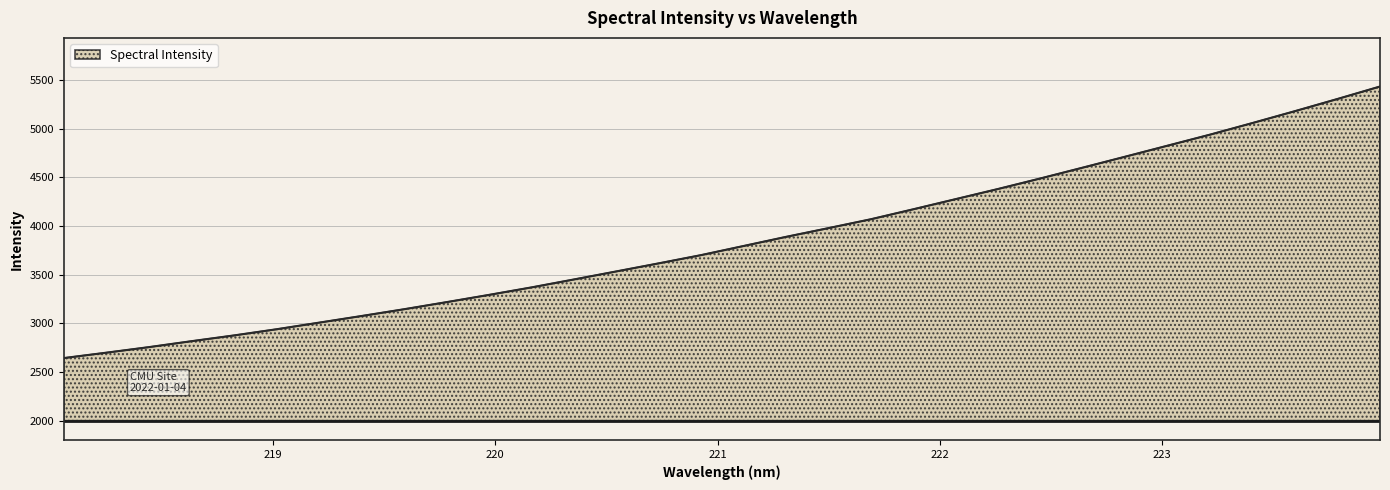

What is the average value?

3852.4